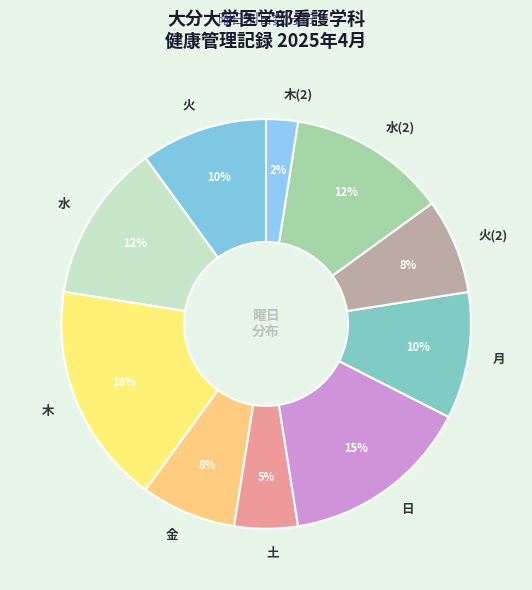

Between 土 and 木, which is larger?

木